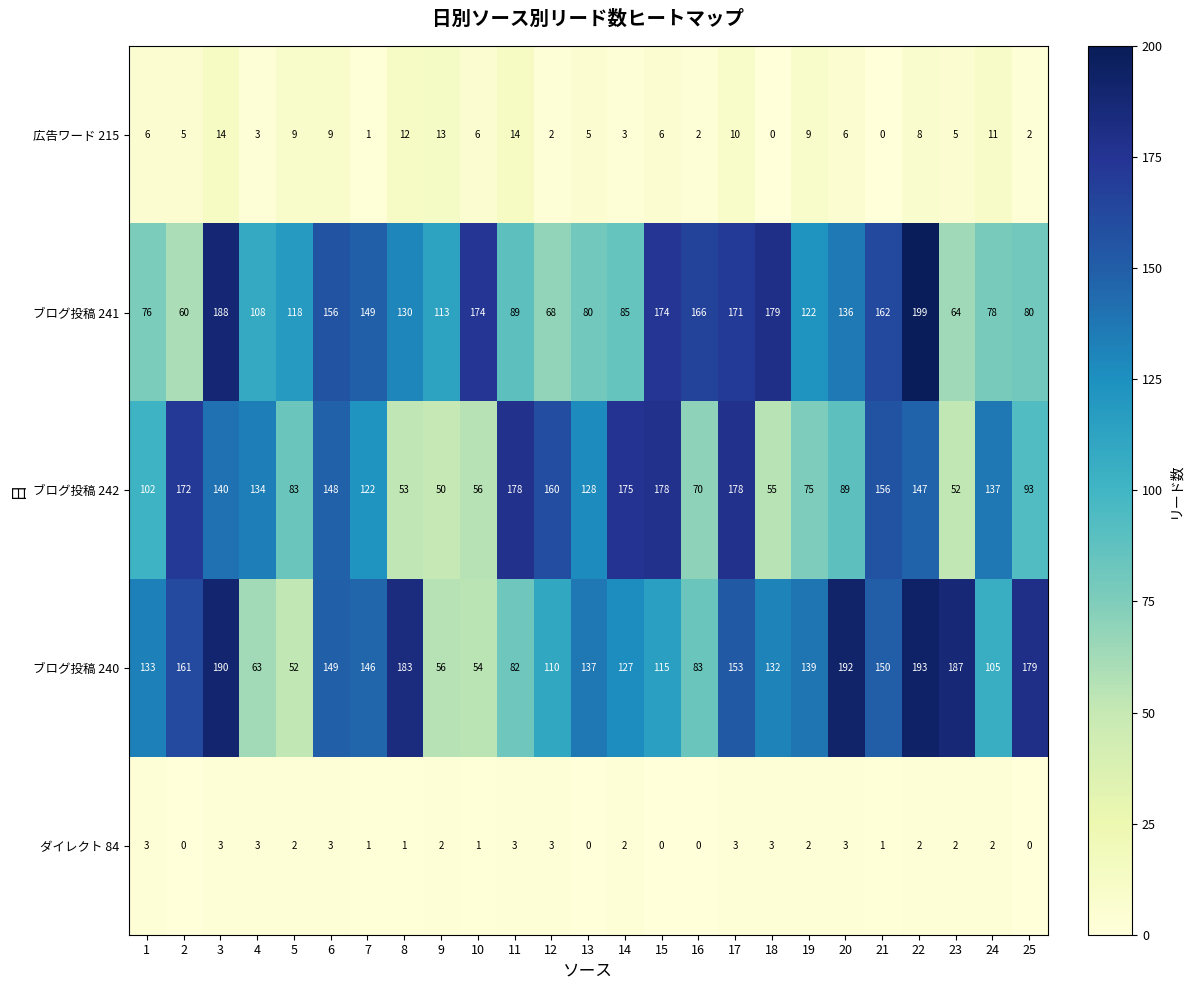

At which label is ブログ投稿 241 closest to 129?

8